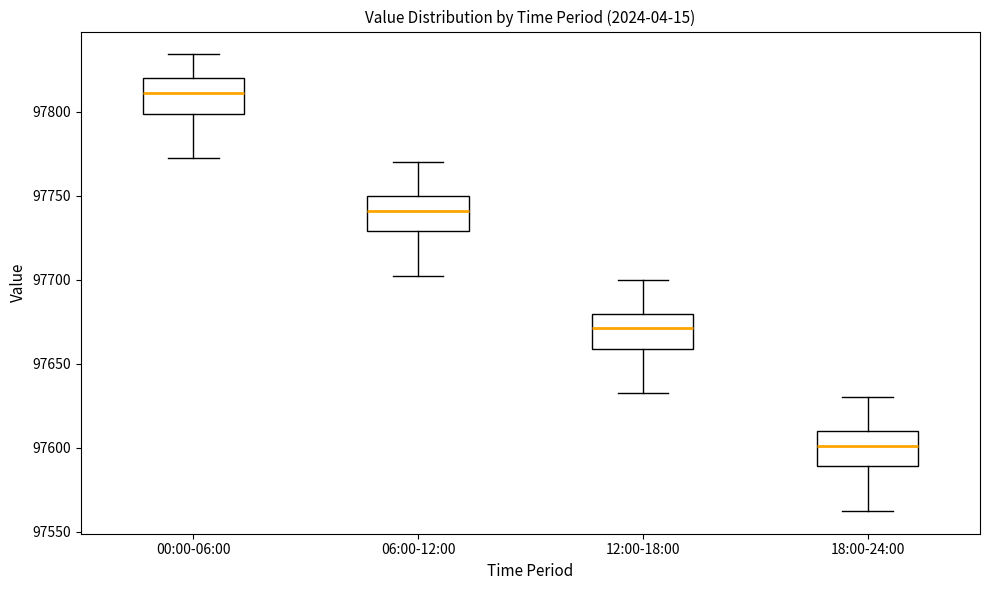

Which box has the lowest median line?

18:00-24:00